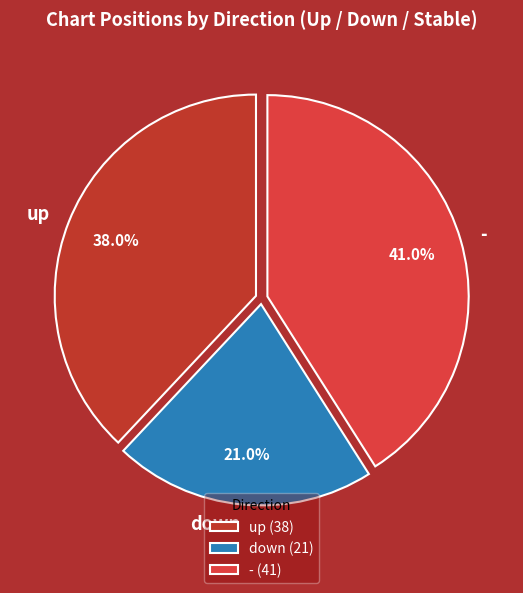

To the nearest percent, what portion does up represent?

38%